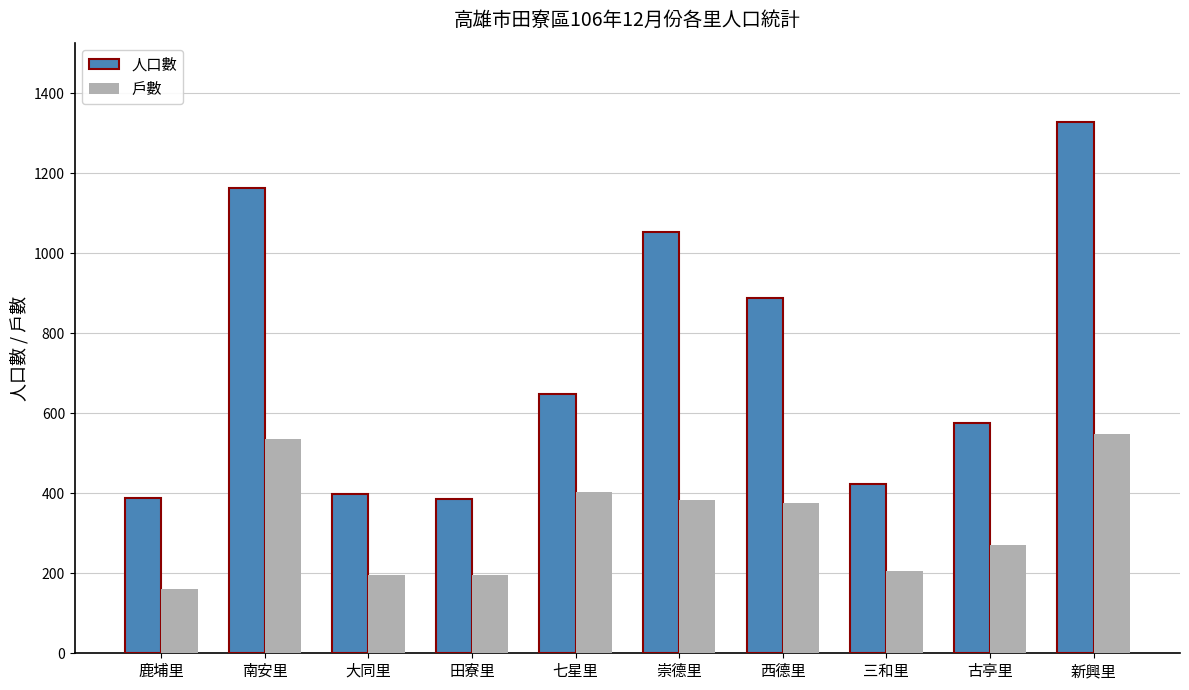

What are all the series names shown in the legend?

人口數, 戶數